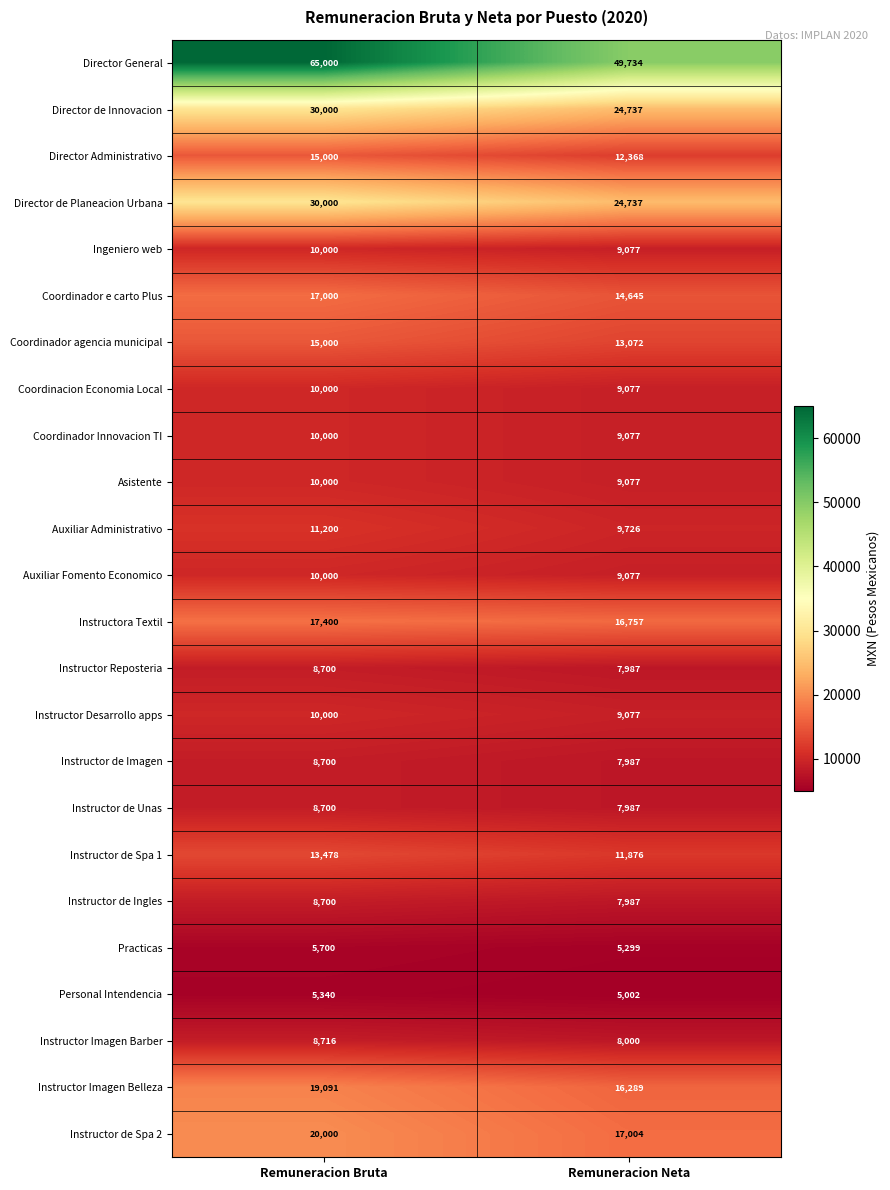

True or false: Asistente has a value of 9077 at Remuneracion Neta.

True